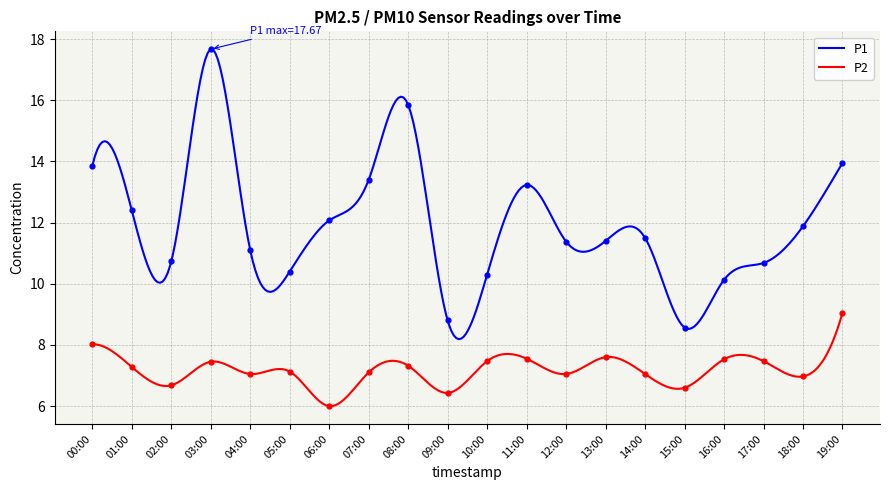

Which series has the widest spread of Y values?

P1